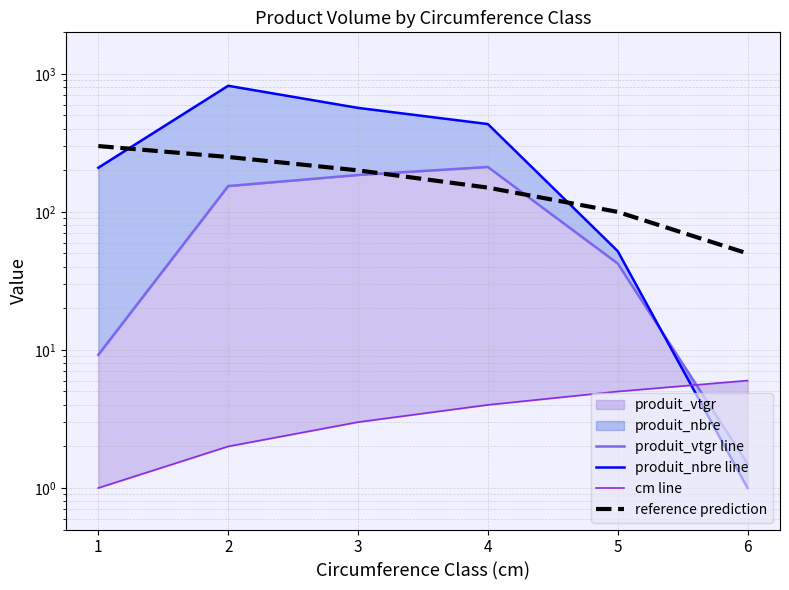

Rank the series by their maximum value, from lowest to highest.

cm line, produit_vtgr line, reference prediction, produit_nbre line